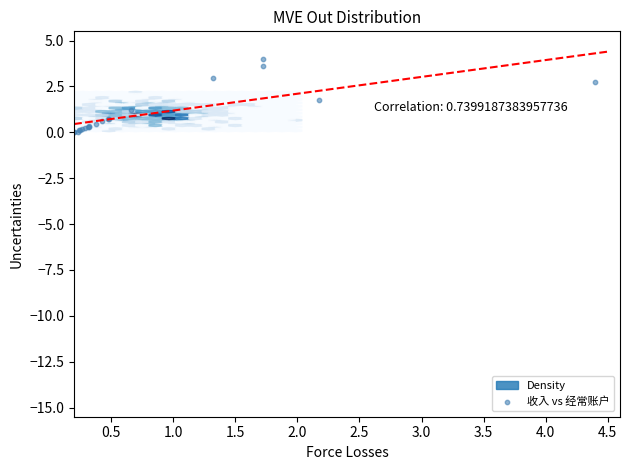

What Y value in the scatter plot is closest to 2?

1.8